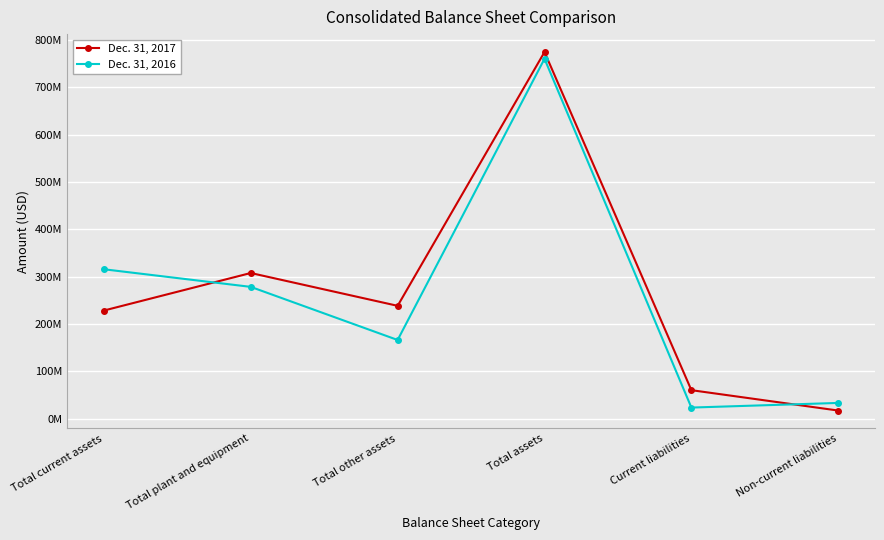

How many interior local peaks does the Dec. 31, 2016 series have?

1